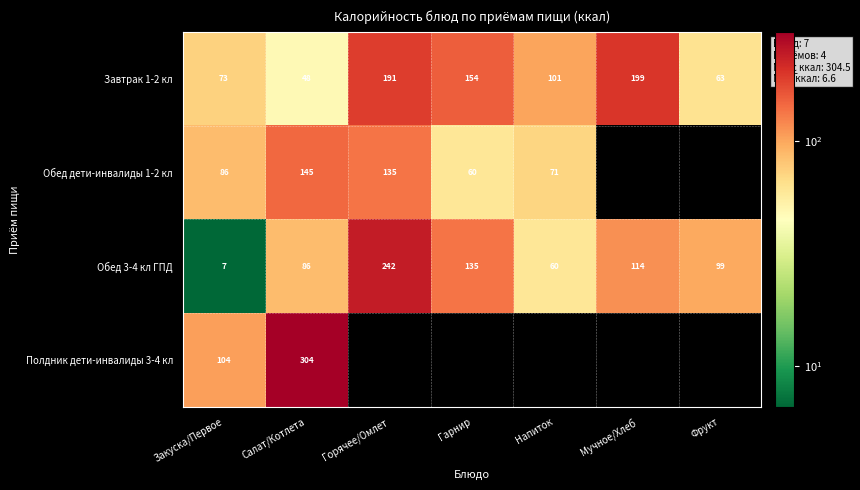

What is the difference between the highest and lowest values at Закуска/Первое?

97.0